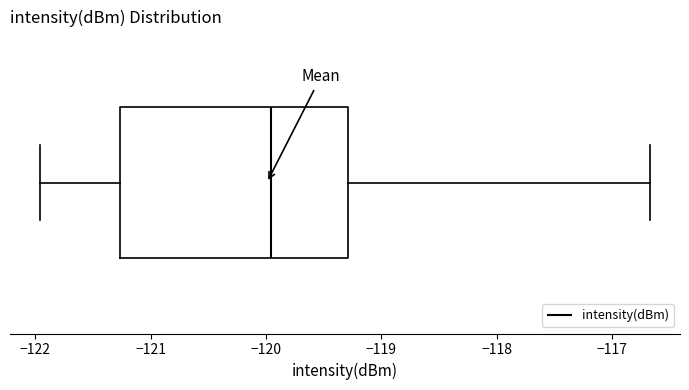

Where does the right whisker of the box end on the x-axis? The values are not printed on the chart, so give them approximately, as read against the axis.

-116.7